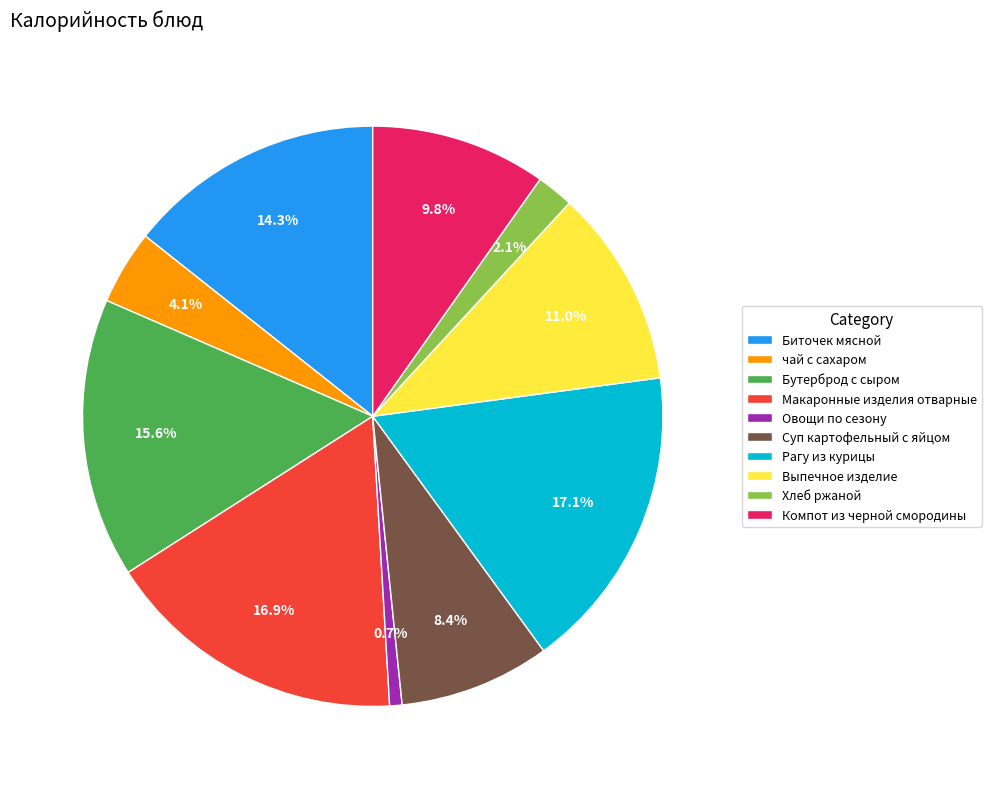

To the nearest percent, what is the difference between the largest and smallest slice percentages?

16%